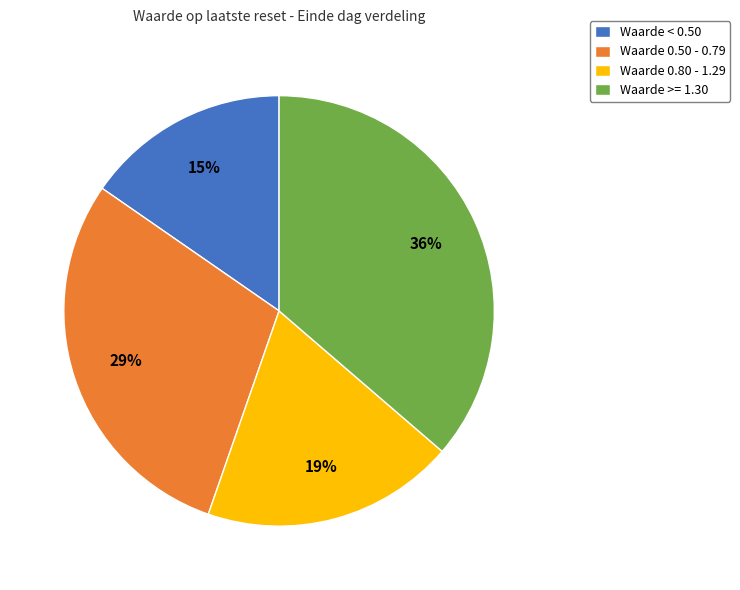

Count the number of slices in the pie.

4